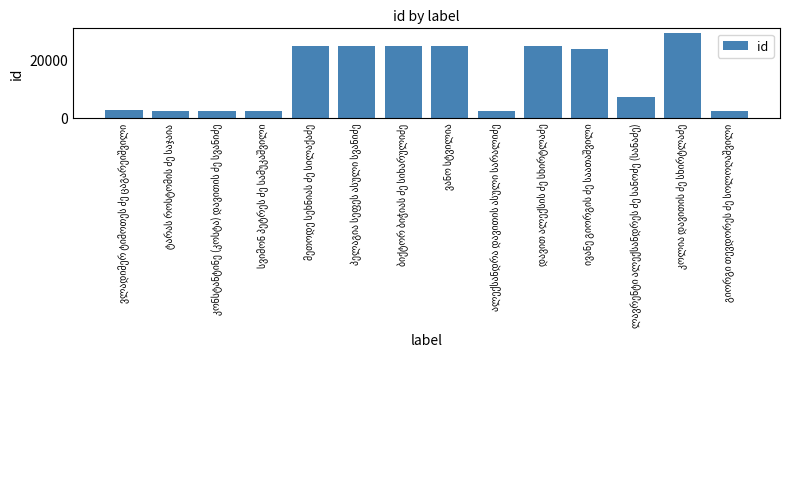

What is the sum of all values?

198634